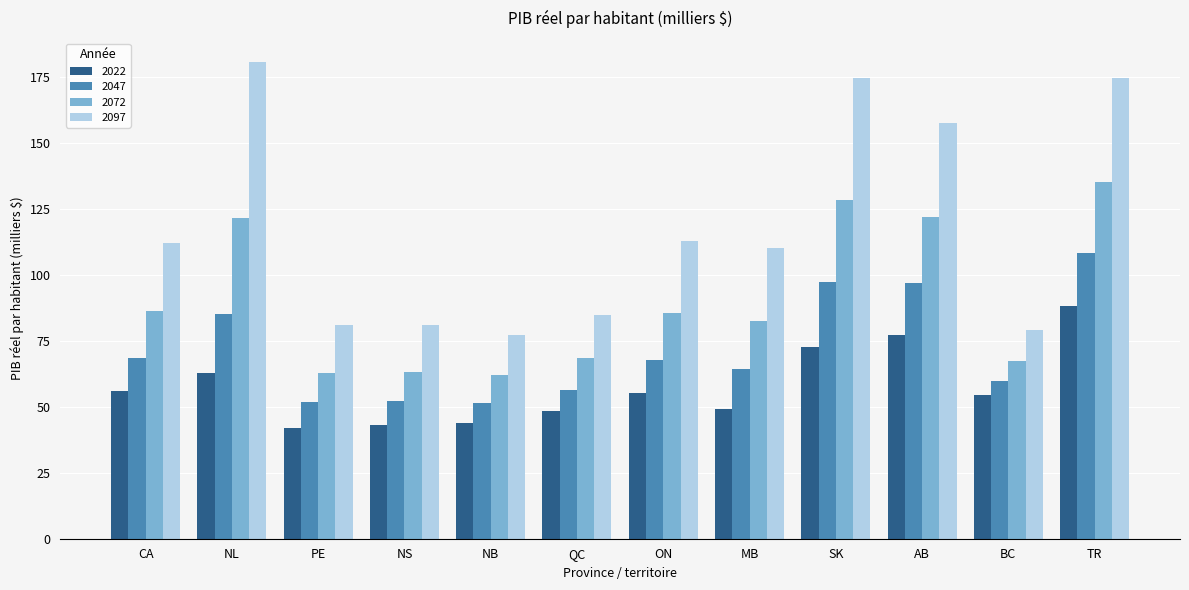

What is the difference between the highest and lowest values at ON?

57.3